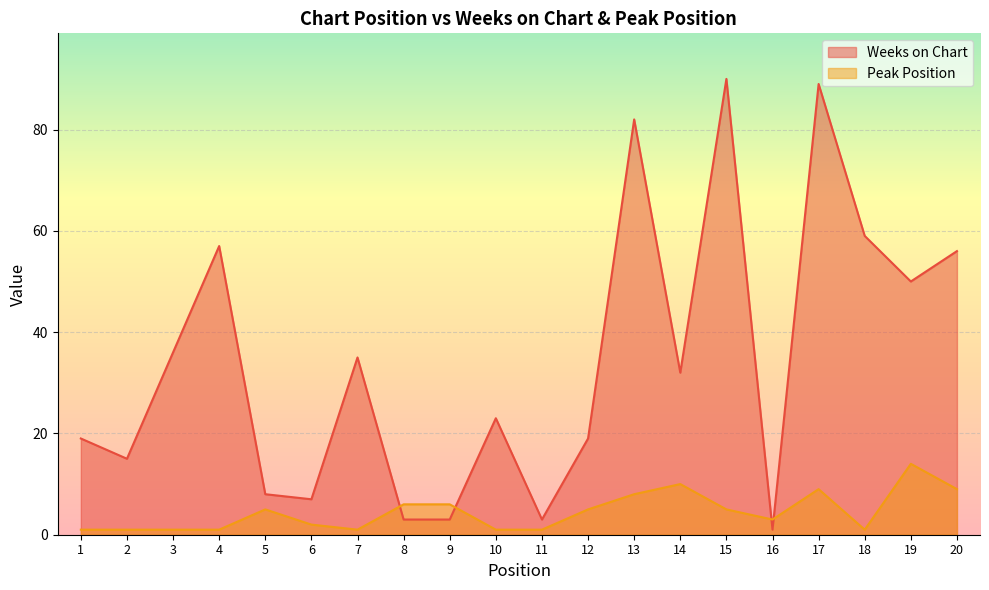

How many data points in Weeks on Chart are less than 32?

10